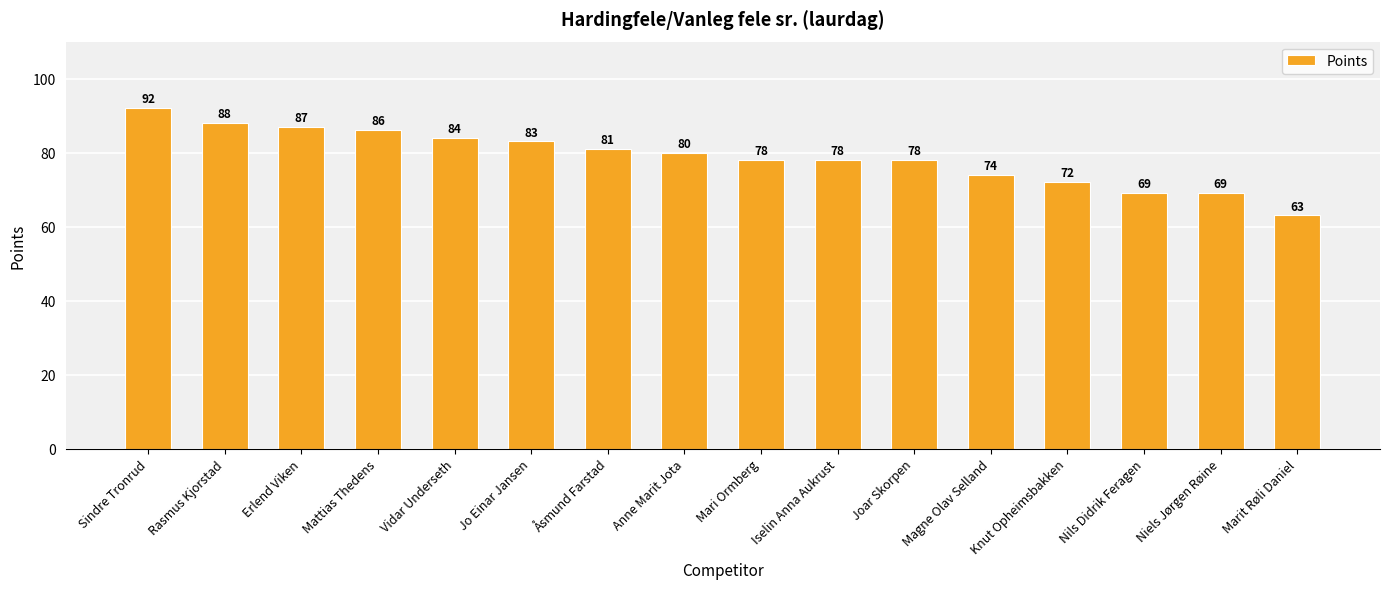

True or false: the data shows 27 at Knut Opheimsbakken.

False